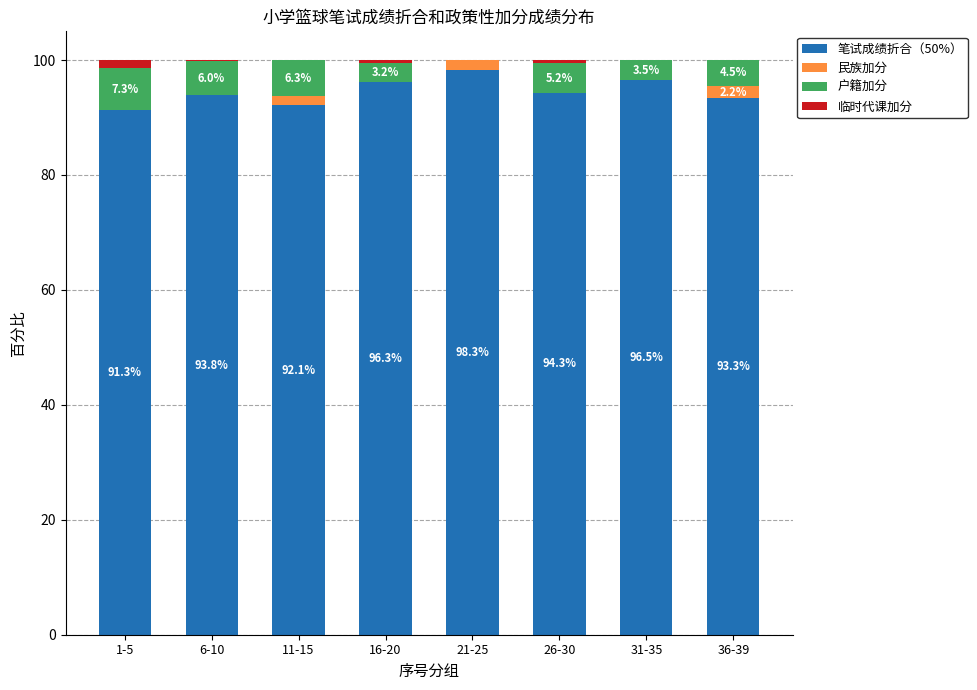

What is the total value across all series at 11-15?

100.0